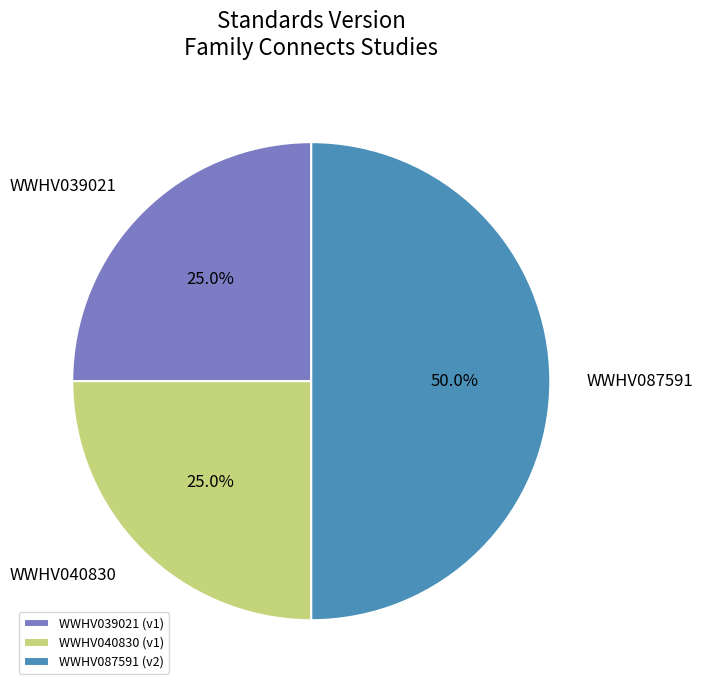

The WWHV040830 slice represents 25% of the pie. True or false?

True